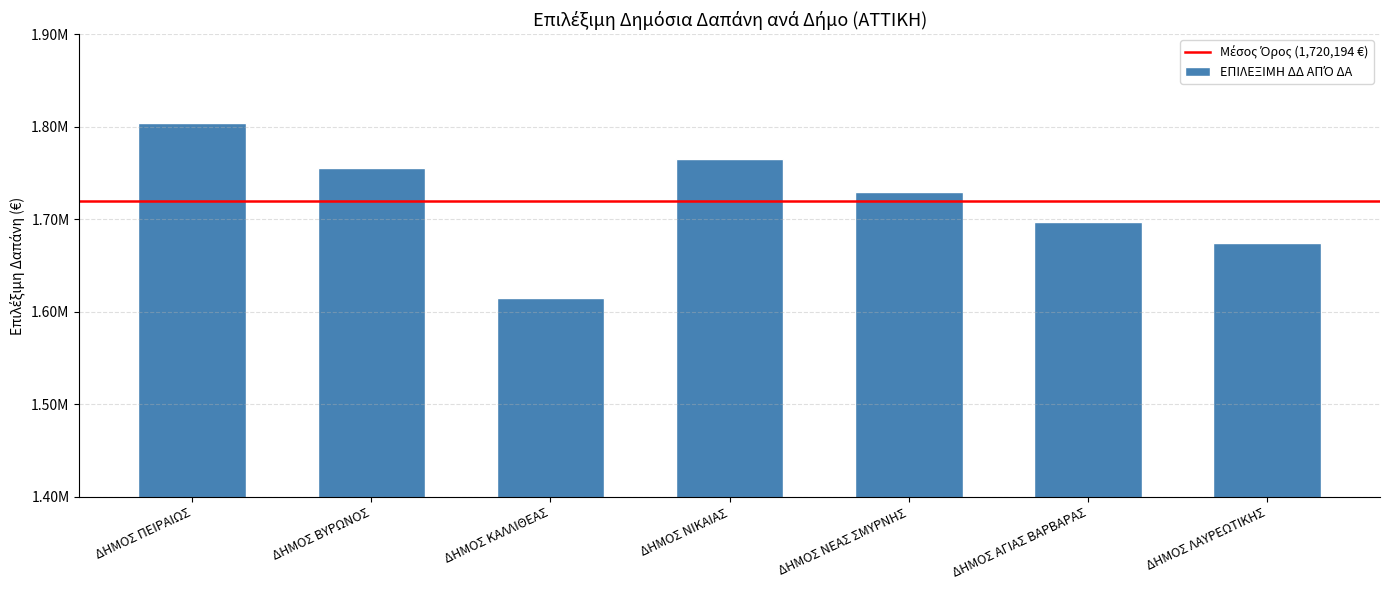

What is the greatest value displayed?

1804108.8